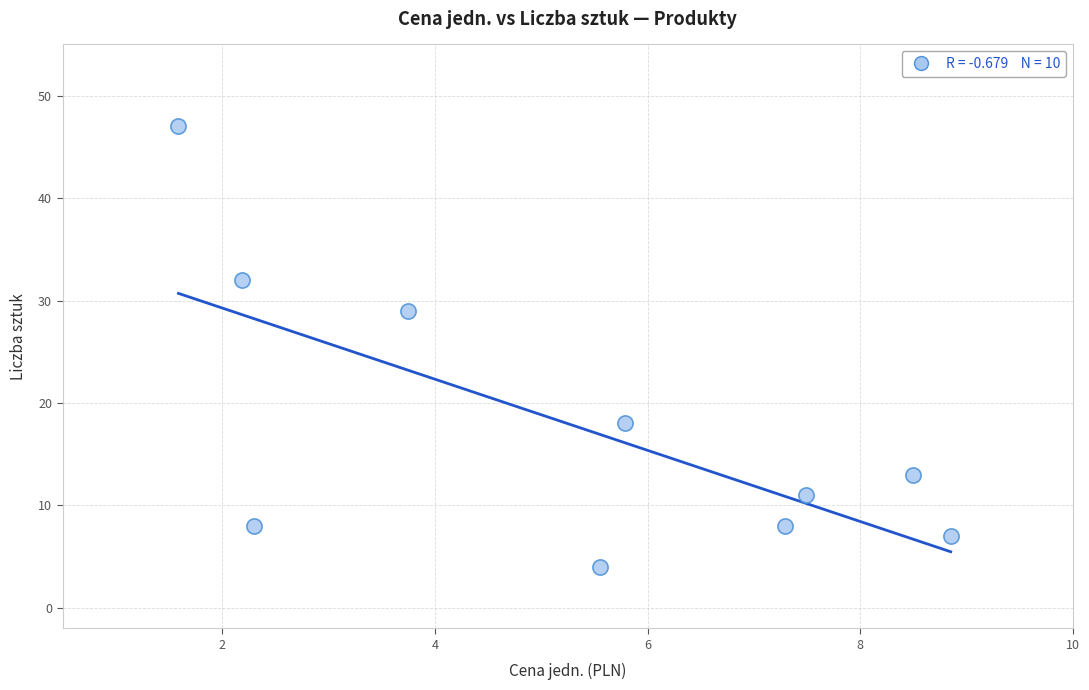

What is the average Y value?

18